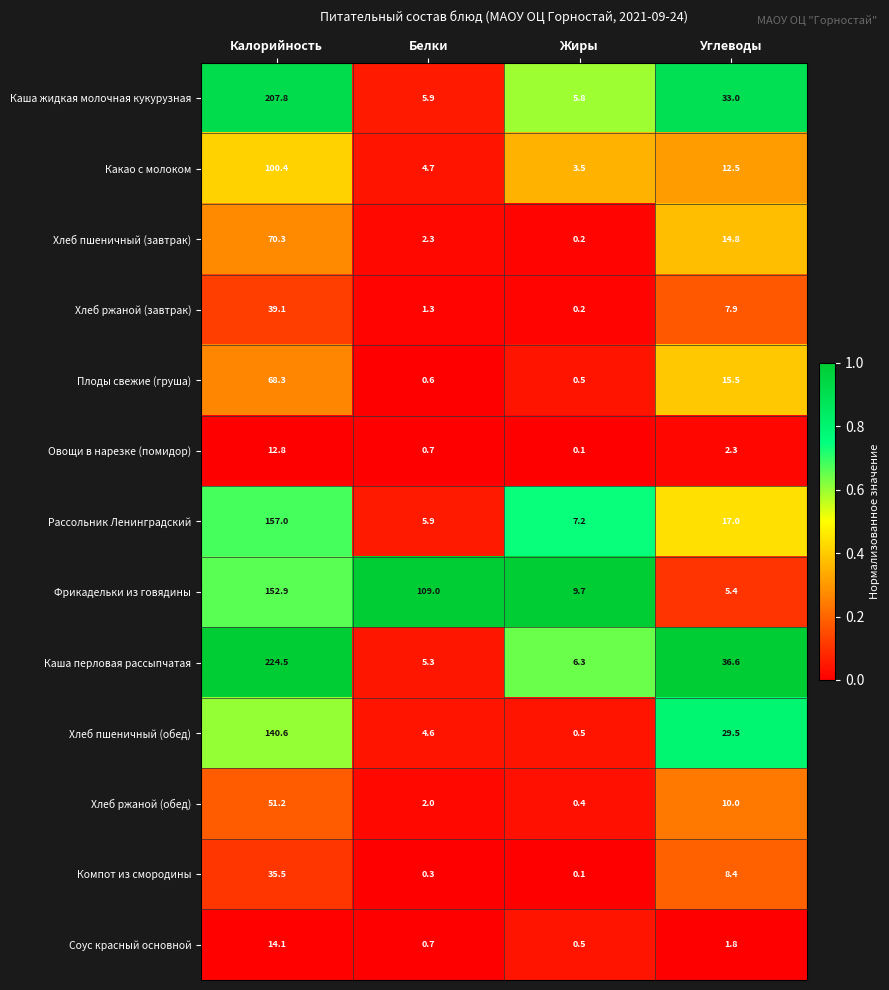

Which series has the widest spread of values?

Каша перловая рассыпчатая